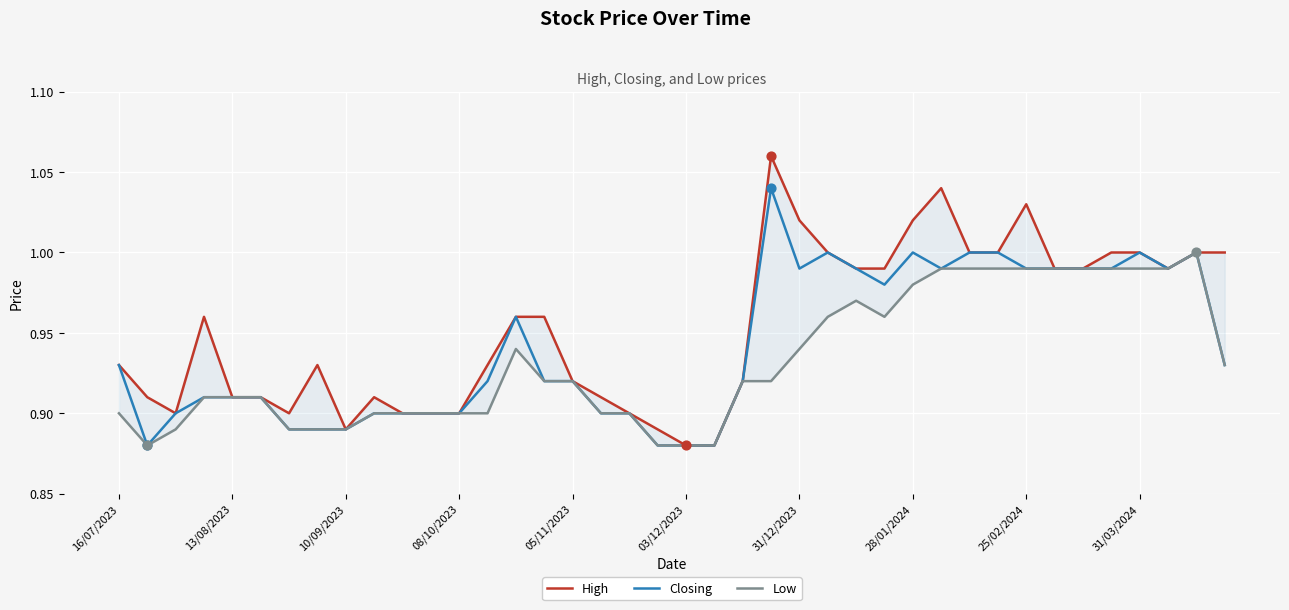

Which series has the largest total across all categories?

High